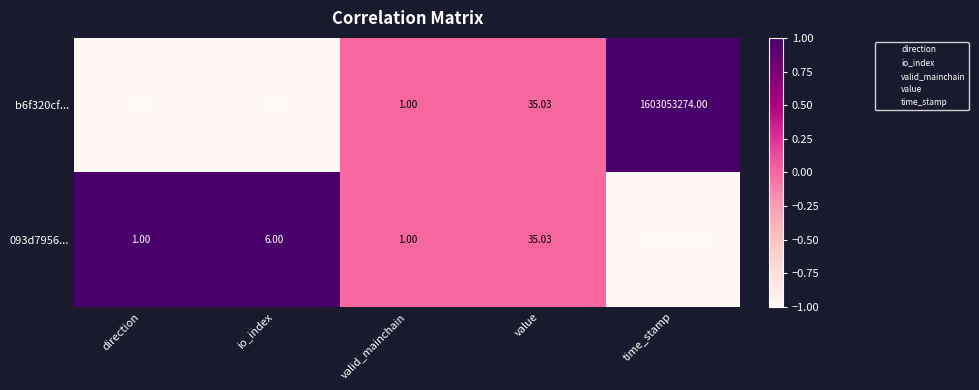

Is the value of 093d7956... at time_stamp greater than the value of b6f320cf... at time_stamp?

No